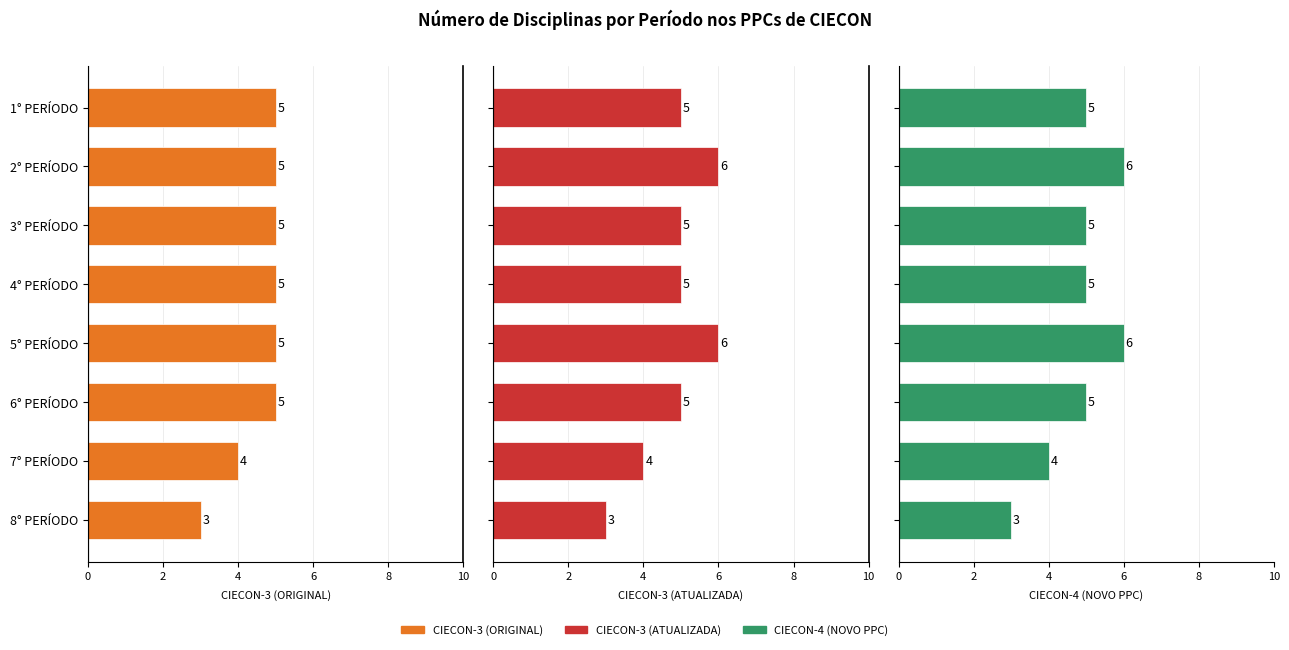

True or false: CIECON-3 (ATUALIZADA) has a value of 3 at 1° PERÍODO.

False